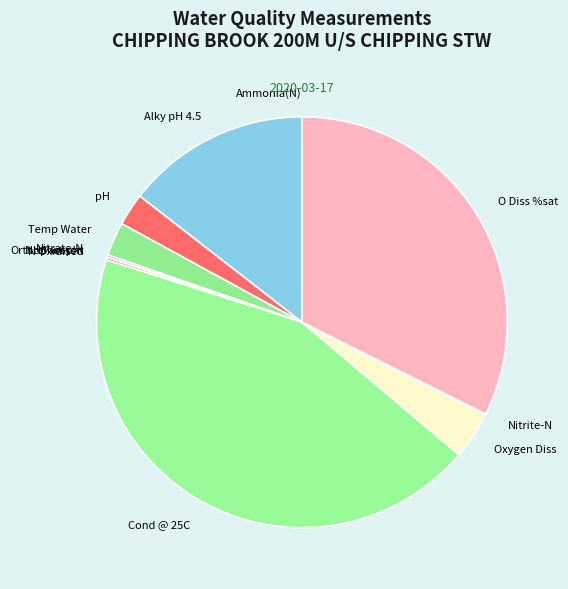

Is Cond @ 25C the majority of the pie?

No